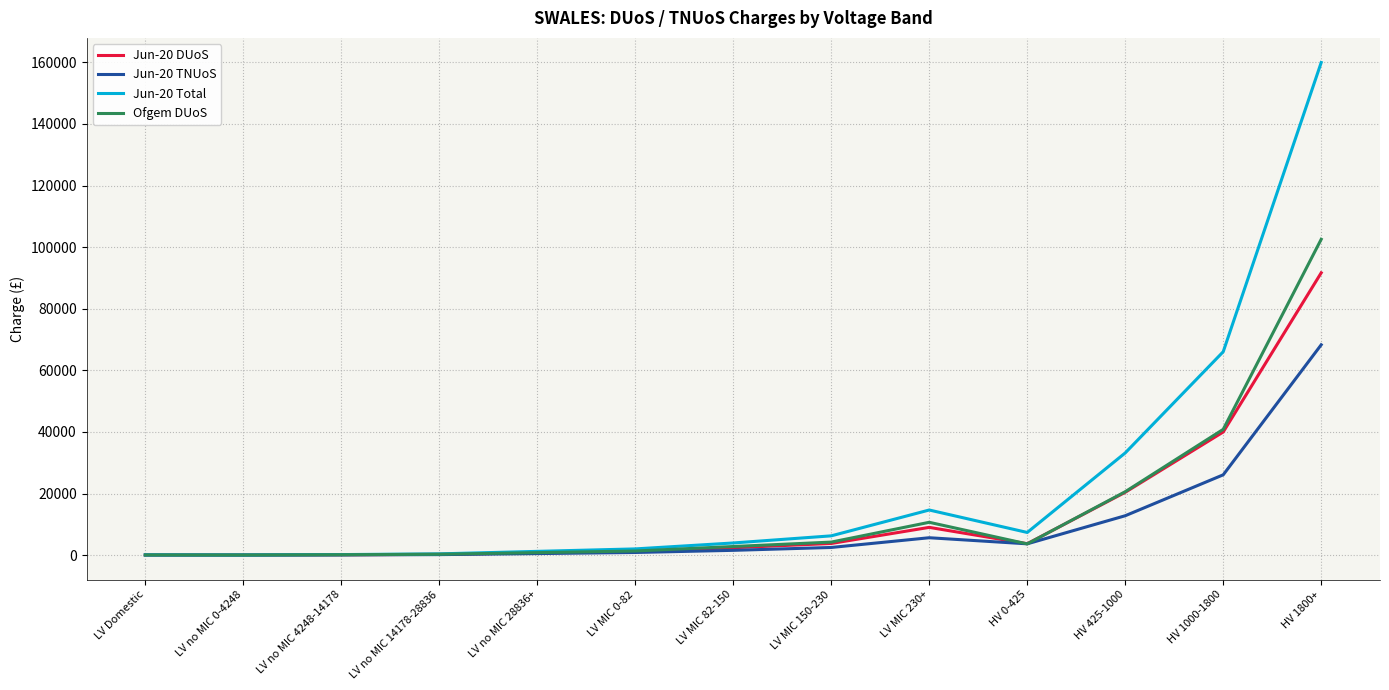

What is the spread (max minus min) of values at HV 1800+?

91668.6